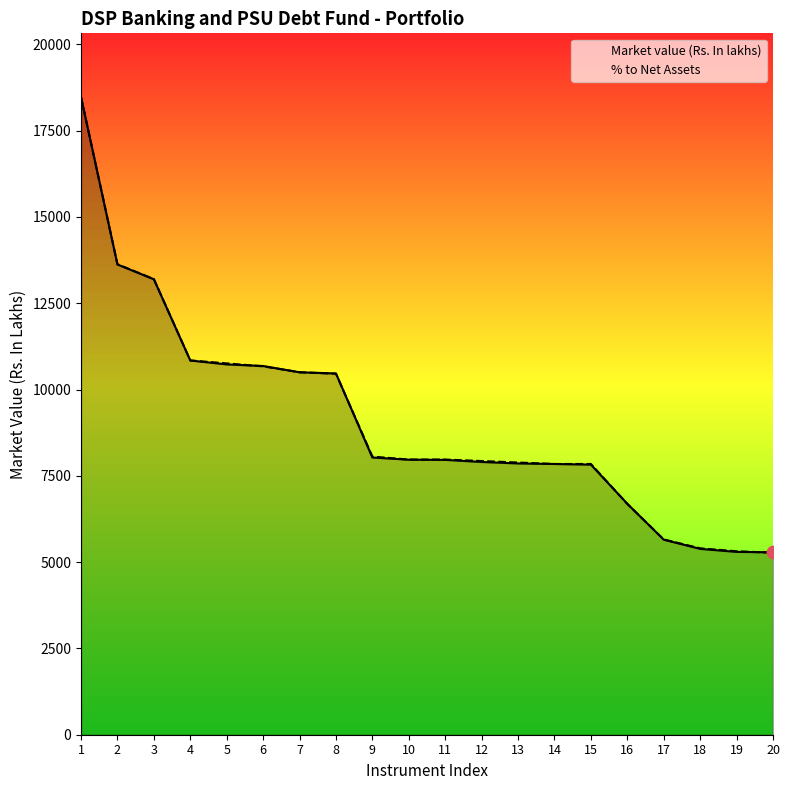

Is the value of Market value (Rs. In lakhs) at 13 greater than the value of % to Net Assets at 2?

No